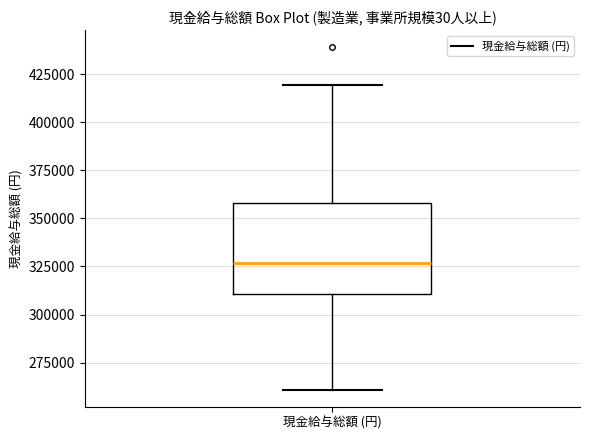

Where does the lower whisker of the box for 現金給与総額 (円) end on the y-axis? The values are not printed on the chart, so give them approximately, as read against the axis.

260000